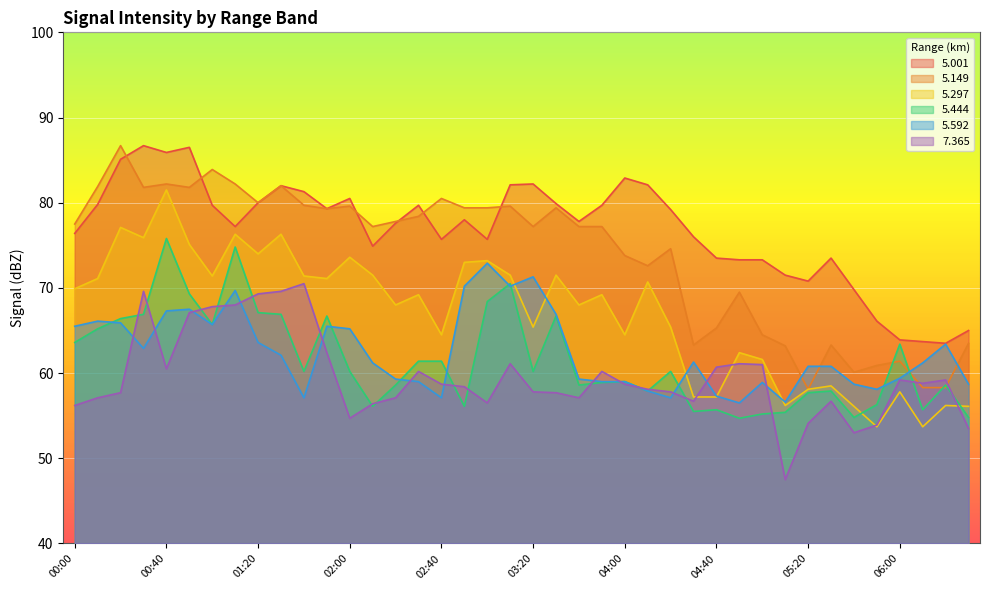

Reading left to right, extract all data points from this chart.

  5.001: 76.4	79.8	85.1	86.7	85.9	86.5	79.7	77.2	80.0	82.0	81.3	79.3	80.5	74.9	77.6	79.7	75.7	78.0	75.7	82.1	82.2	79.9	77.8	79.7	82.9	82.1	79.2	76.0	73.5	73.3	73.3	71.5	70.8	73.5	69.8	66.1	63.9	63.7	63.5	65.0
  5.149: 77.5	81.9	86.7	81.8	82.2	81.8	83.9	82.2	80.0	82.0	79.7	79.3	79.6	77.2	77.8	78.4	80.5	79.4	79.4	79.6	77.2	79.4	77.2	77.2	73.8	72.6	74.6	63.3	65.3	69.5	64.5	63.2	58.1	63.3	60.1	60.9	61.4	58.3	58.3	63.5
  5.297: 69.9	71.1	77.1	75.9	81.5	75.1	71.4	76.3	74.0	76.3	71.4	71.1	73.6	71.5	68.0	69.2	64.5	73.0	73.2	71.5	65.4	71.5	68.0	69.2	64.5	70.7	65.4	57.2	57.2	62.4	61.6	56.2	58.1	58.5	56.1	53.7	57.8	53.7	56.2	56.1
  5.444: 63.6	65.2	66.4	66.9	75.8	69.3	65.7	74.8	67.1	66.9	60.2	66.7	60.2	56.1	58.6	61.4	61.4	56.1	68.4	70.5	60.2	66.7	58.6	58.9	59.0	57.9	60.2	55.5	55.7	54.7	55.2	55.4	57.7	57.9	54.8	56.3	63.4	55.7	58.6	54.8
  5.592: 65.5	66.1	65.9	62.9	67.3	67.5	65.7	69.7	63.6	62.1	57.1	65.5	65.2	61.2	59.3	59.0	57.1	70.2	72.9	70.2	71.3	66.9	59.3	59.0	59.0	57.9	57.1	61.3	57.3	56.5	58.9	56.6	60.8	60.8	58.7	58.1	59.4	61.2	63.4	58.7
  7.365: 56.2	57.1	57.7	69.6	60.5	67.1	67.8	68.0	69.3	69.6	70.5	62.4	54.7	56.4	57.1	60.2	58.7	58.4	56.5	61.1	57.8	57.7	57.1	60.2	58.7	58.1	57.8	56.7	60.7	61.1	61.0	47.5	54.1	56.7	53.0	53.9	59.2	58.8	59.2	53.5